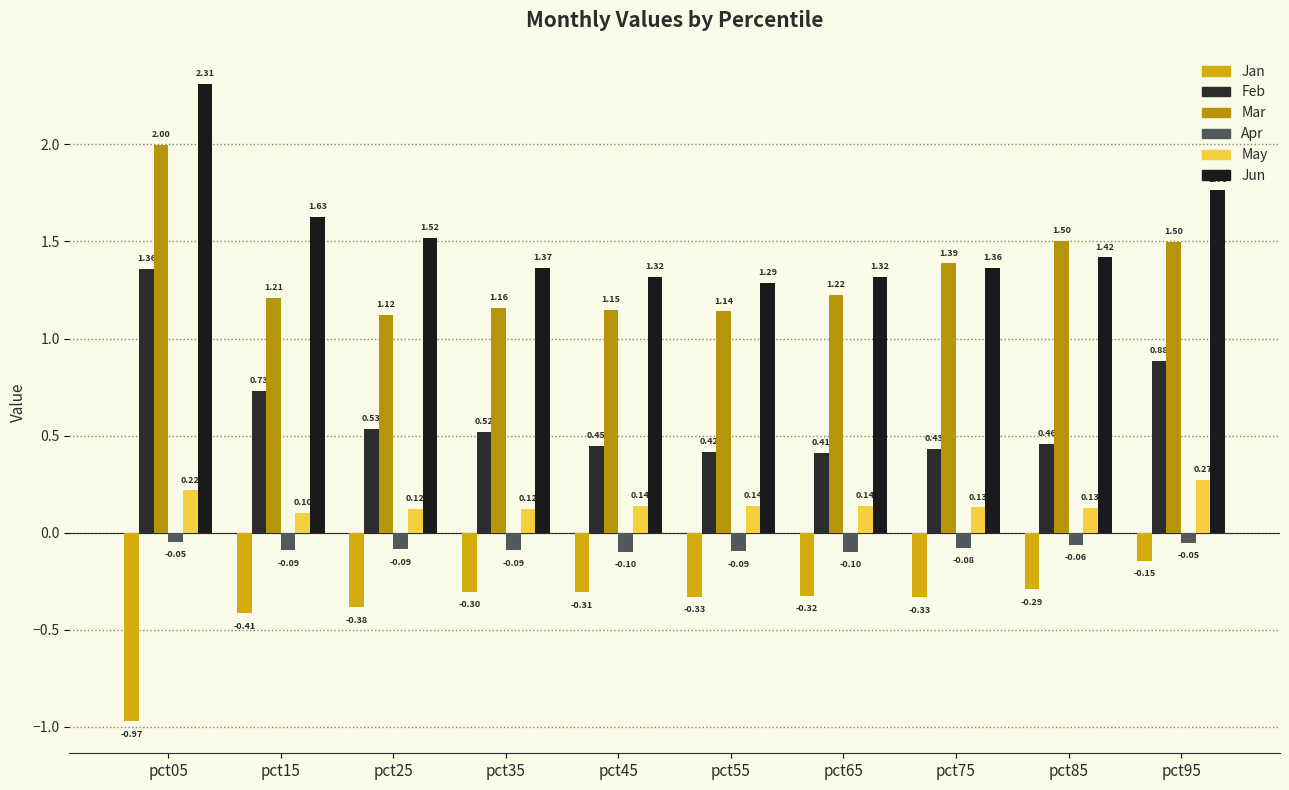

The value of Mar at pct95 is 2.4. True or false?

False